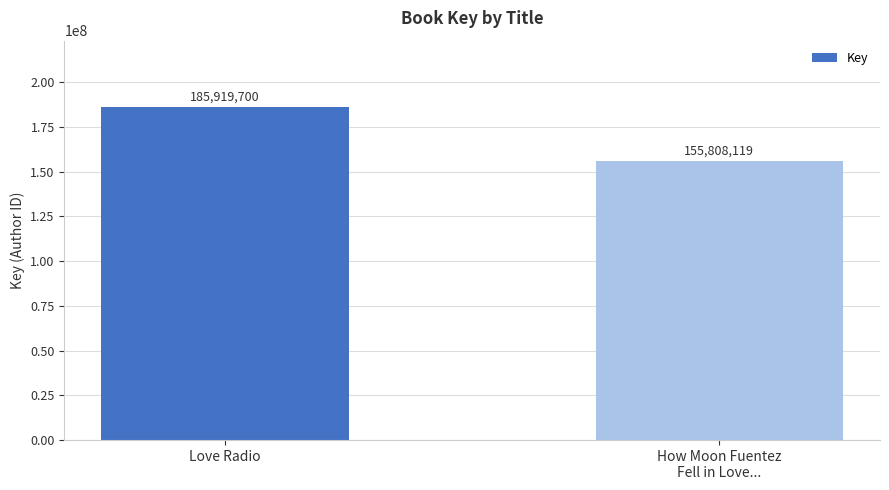

Rank the categories by value from lowest to highest.

How Moon Fuentez
Fell in Love..., Love Radio